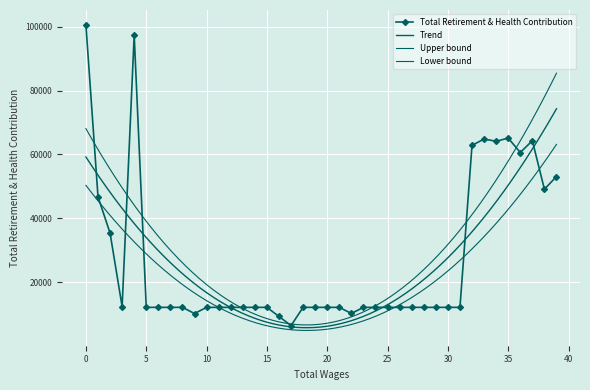

True or false: Total Retirement & Health Contribution has more than 2 points higher than both neighbors.

True